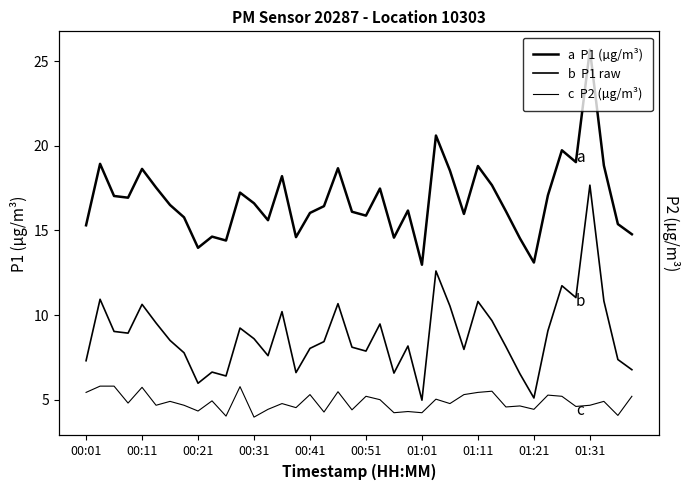

What is the difference between the maximum and minimum values in the a  P1 (µg/m³) series?

12.7